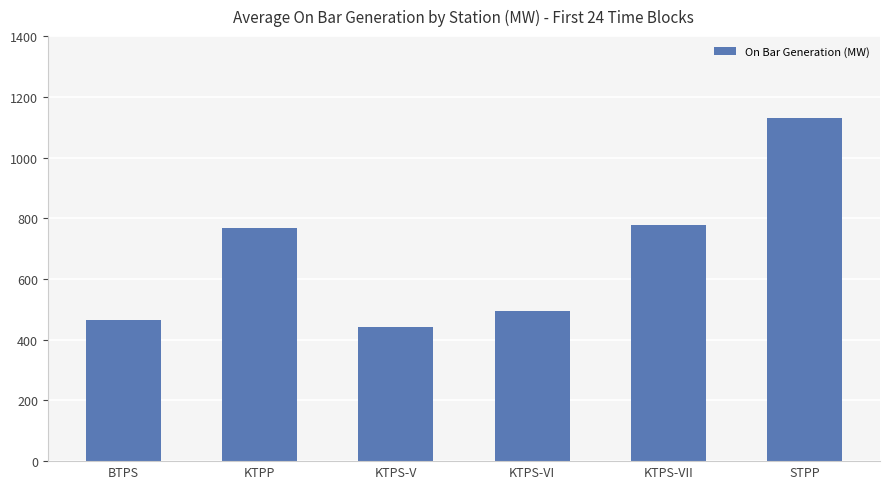

Does the chart contain stacked bars?

No